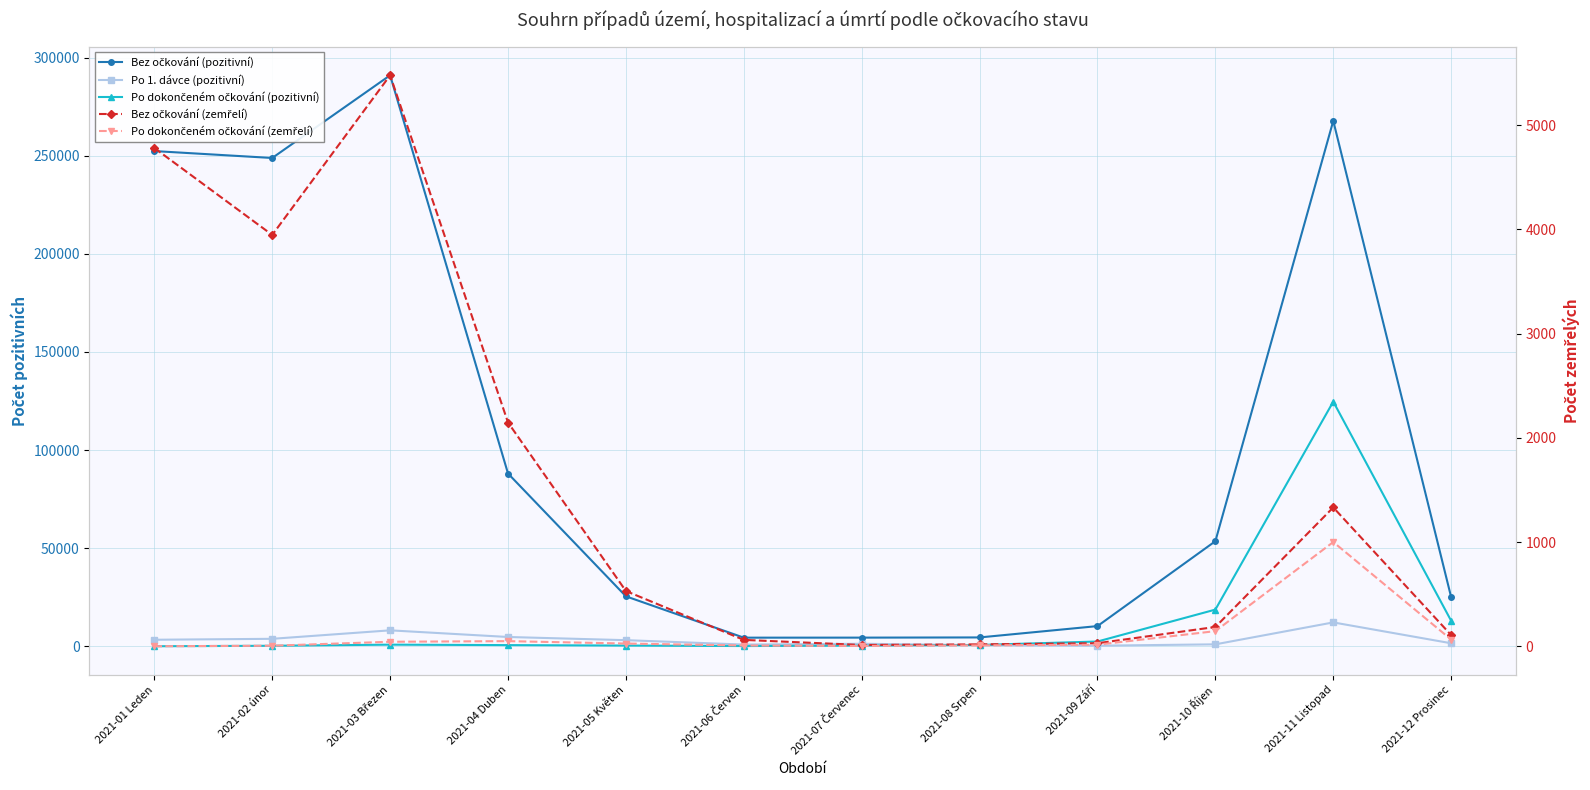

At which category does the chart reach its peak across all series?

2021-03 Březen